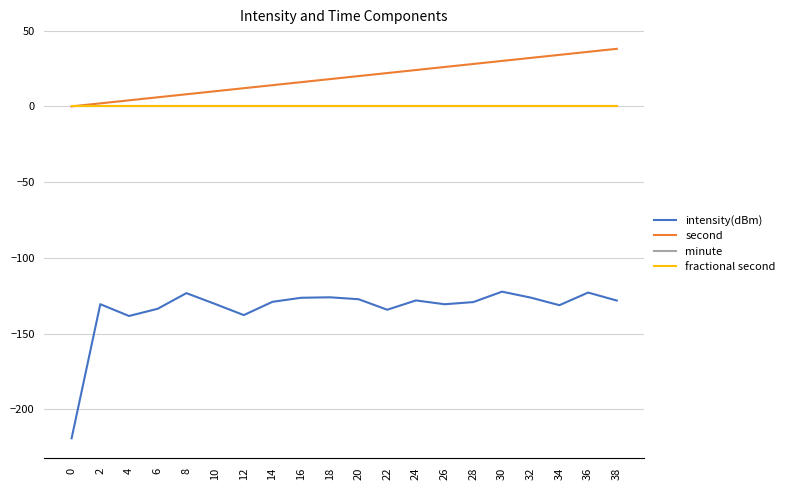

The value of fractional second at 0 is 0.0. True or false?

True